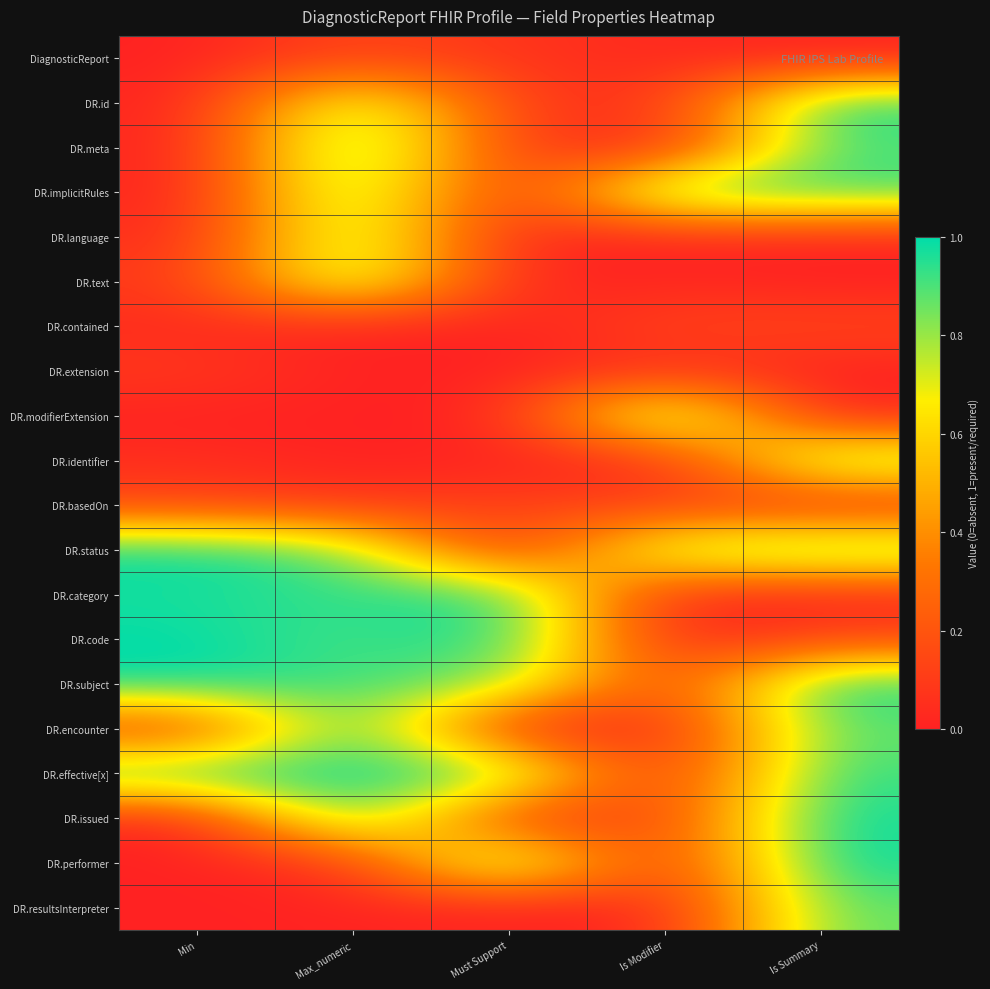

What is the total value across all series at Max_numeric?

11.5